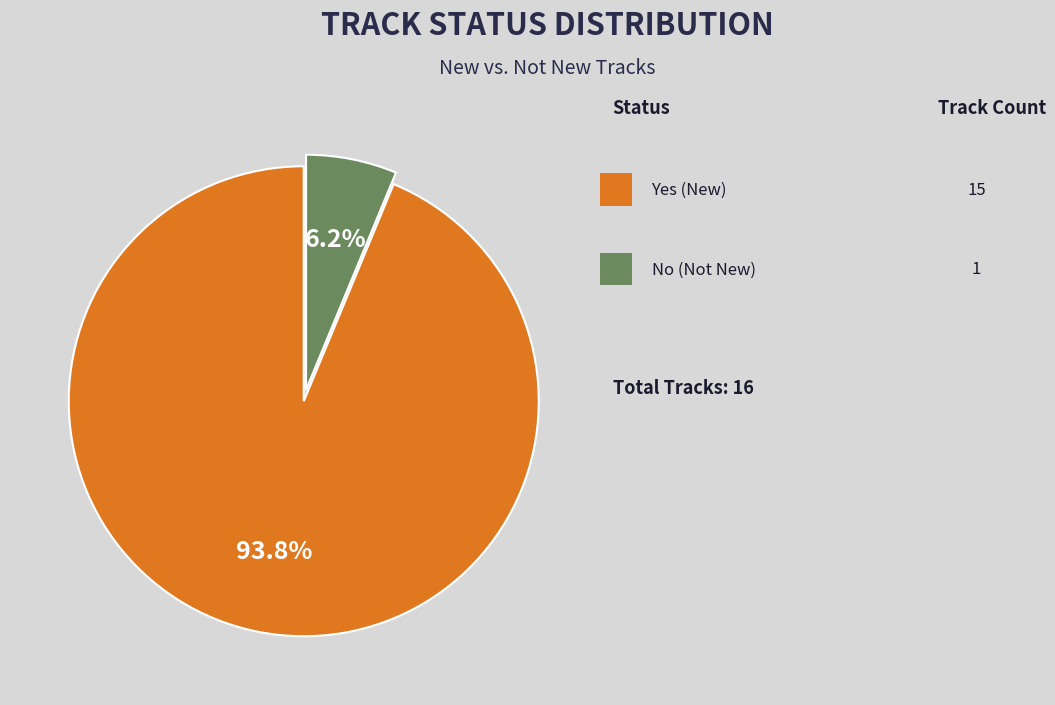

Does any single category account for the majority?

Yes